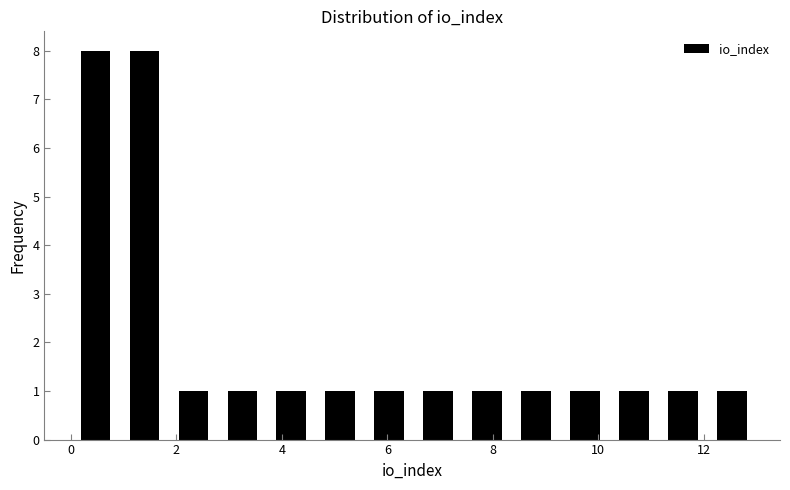

Reading left to right, list every bar in this chart as the range it spans on the x-axis followed by its height. Neither the bar edges nor the heights are printed on the chart, so give them approximately, as read against the axes.

0.0 to 1.0: 8
1.0 to 1.8: 8
1.8 to 2.8: 1
2.8 to 3.8: 1
3.8 to 4.6: 1
4.6 to 5.6: 1
5.6 to 6.6: 1
6.6 to 7.4: 1
7.4 to 8.4: 1
8.4 to 9.2: 1
9.2 to 10.2: 1
10.2 to 11.2: 1
11.2 to 12.0: 1
12.0 to 13.0: 1